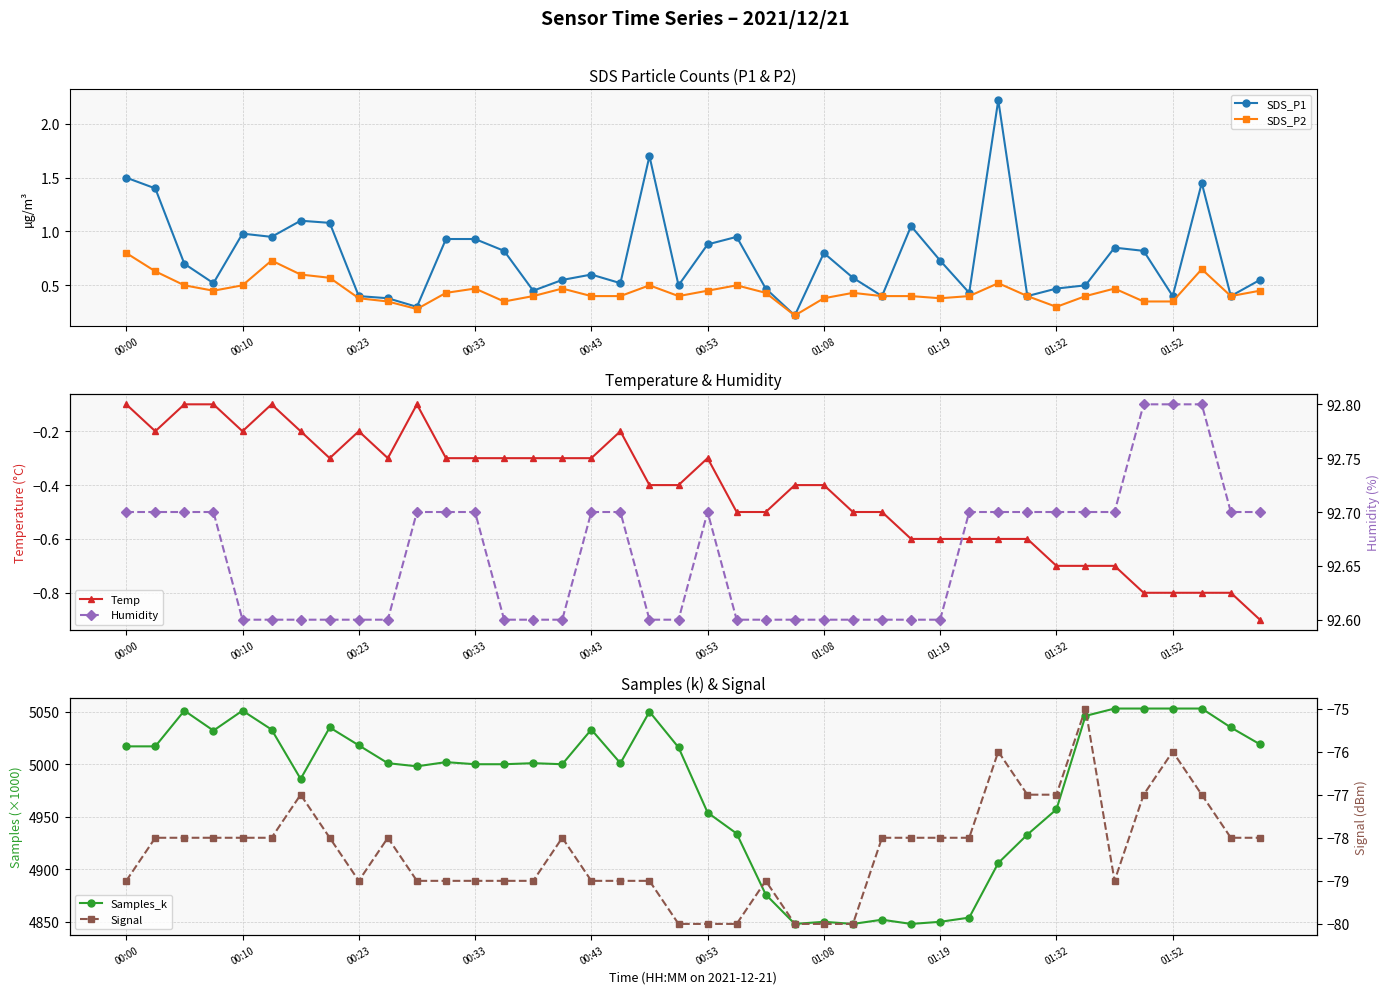

What is the value of the SDS_P1 point at the 32nd from the left?

0.4